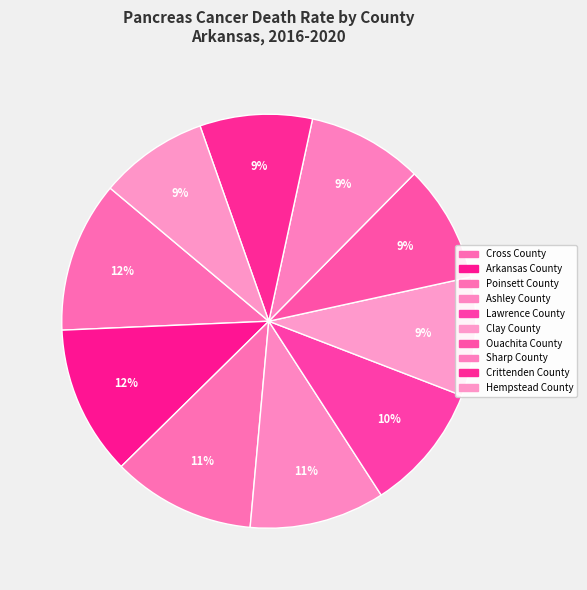

Count the number of slices in the pie.

10